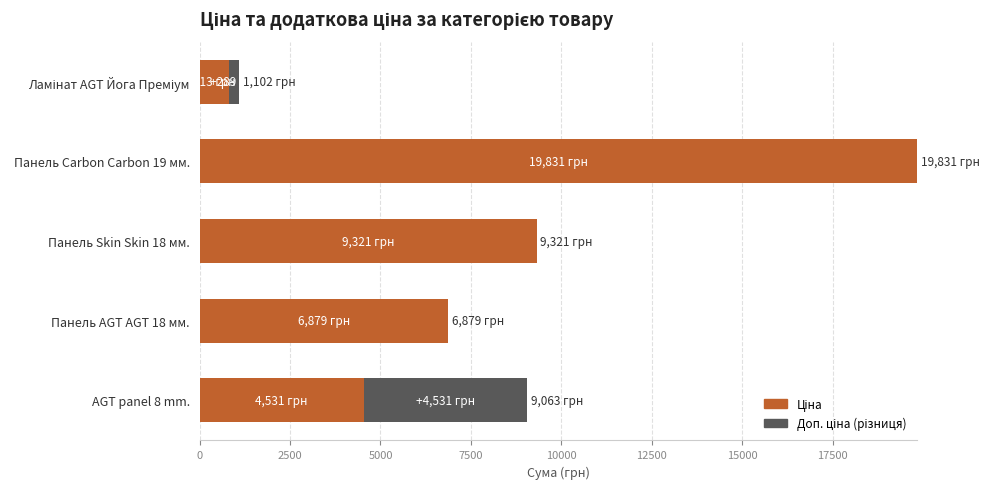

What is the total value across all series at Панель AGT AGT 18 мм.?

6879.5